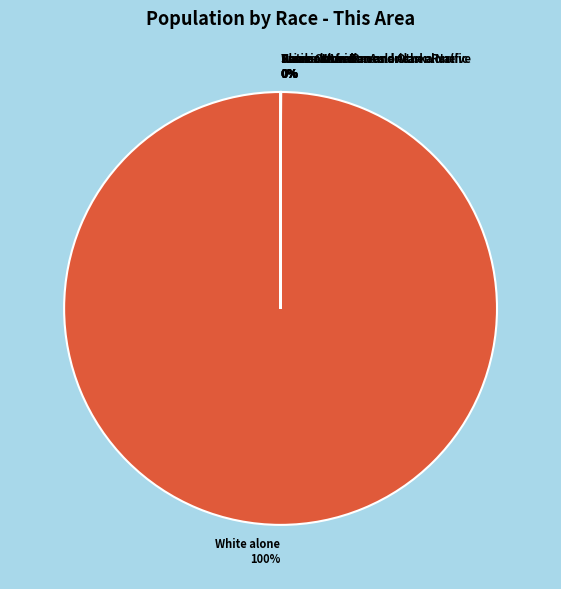

To the nearest percent, what is the difference between the largest and smallest slice percentages?

100%